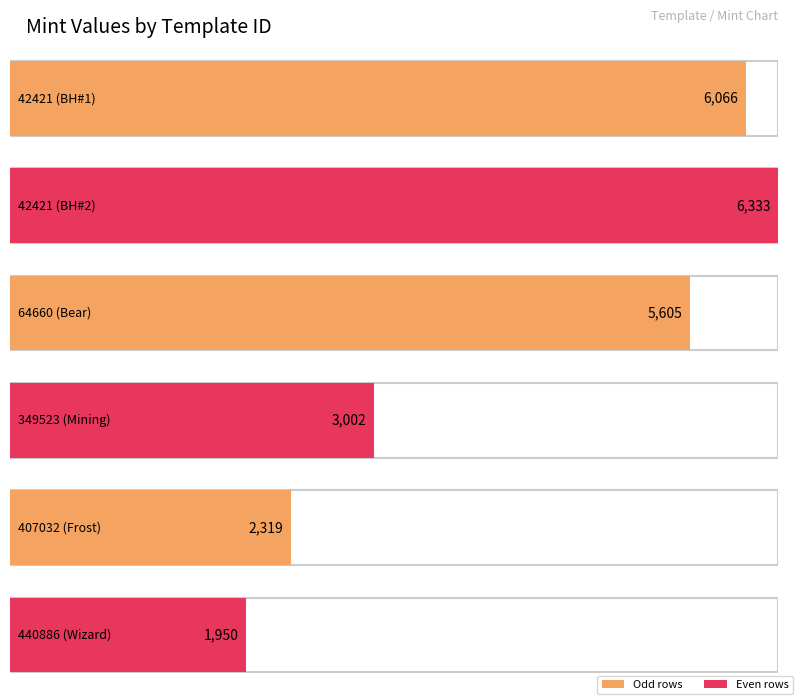

Which category has the highest value across all series?

42421